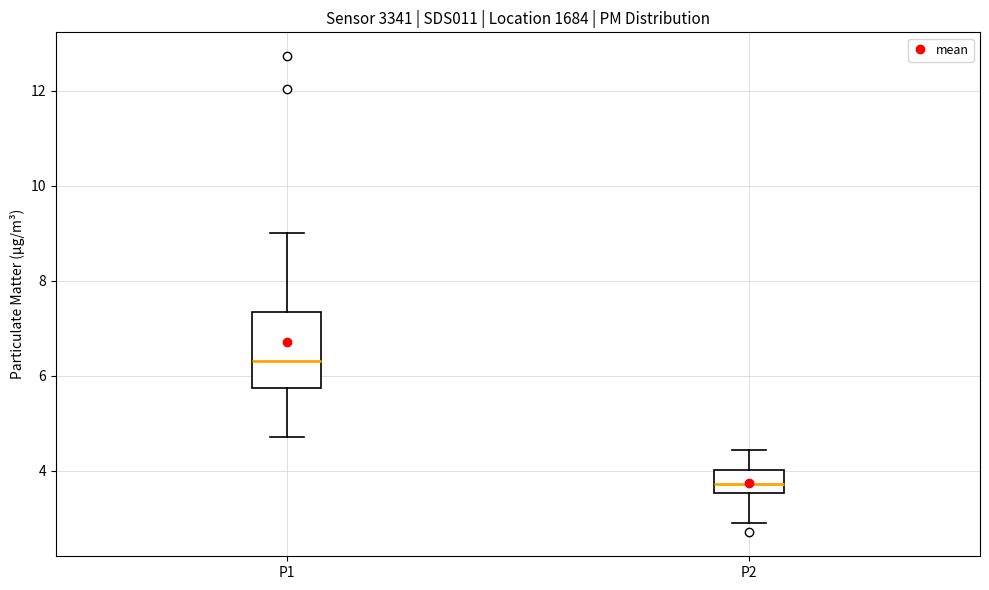

Which box is the tallest, from its lower edge to its upper edge?

P1